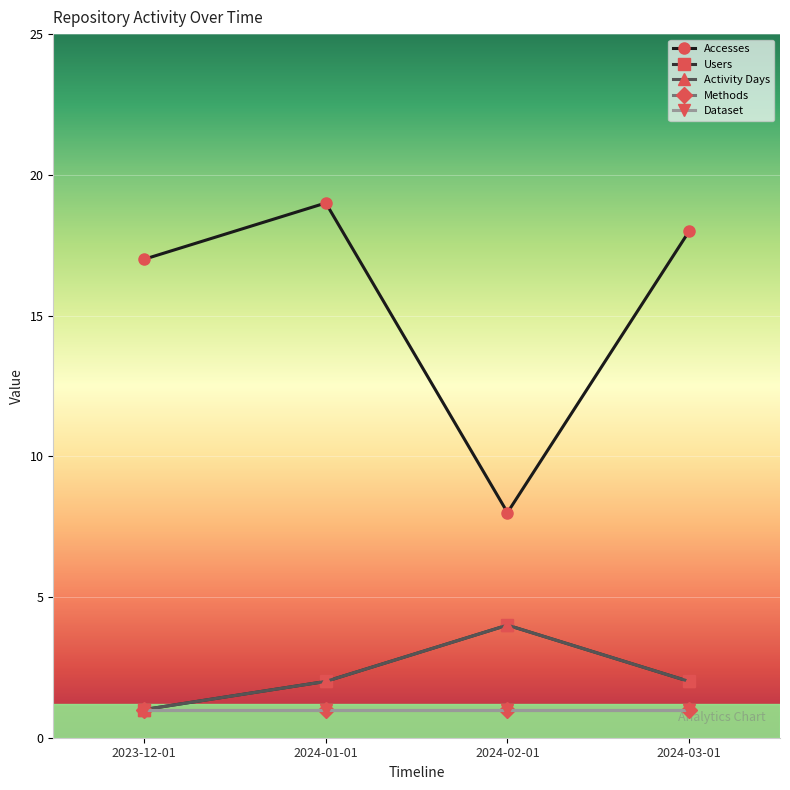

Which has a higher value, 2024-03-01 or 2024-02-01?

2024-03-01